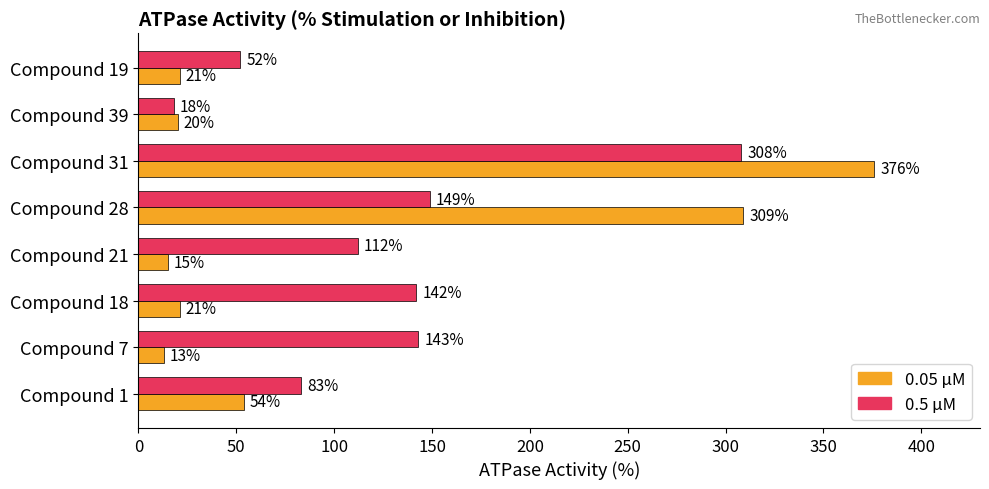

Which series has the largest range (max minus min)?

0.05 µM